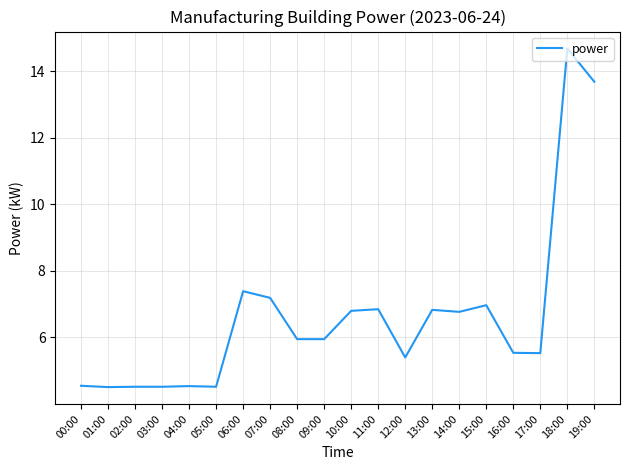

At which label is the value closest to 9?

06:00